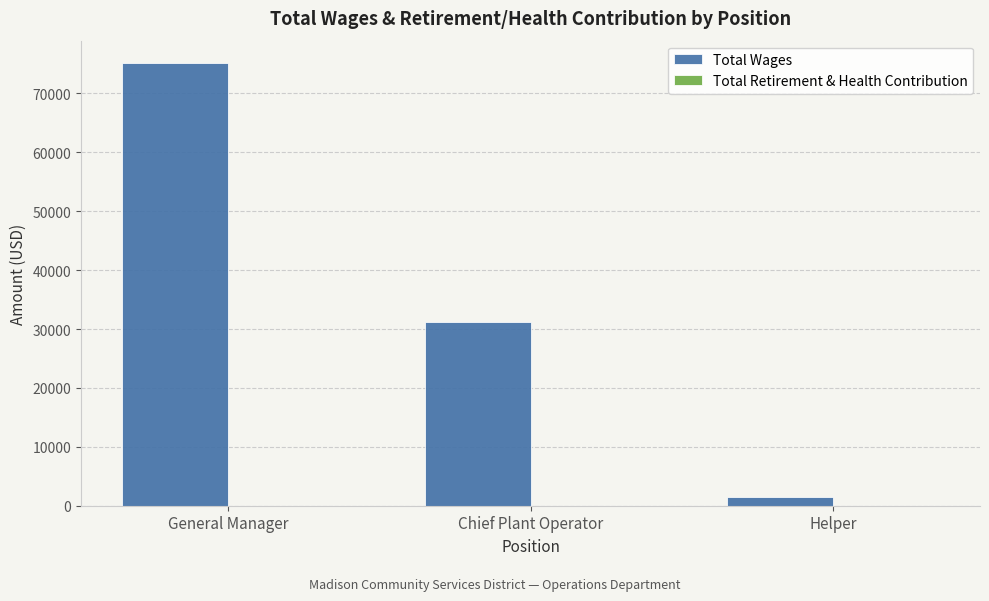

Between Helper and General Manager, which is larger?

General Manager